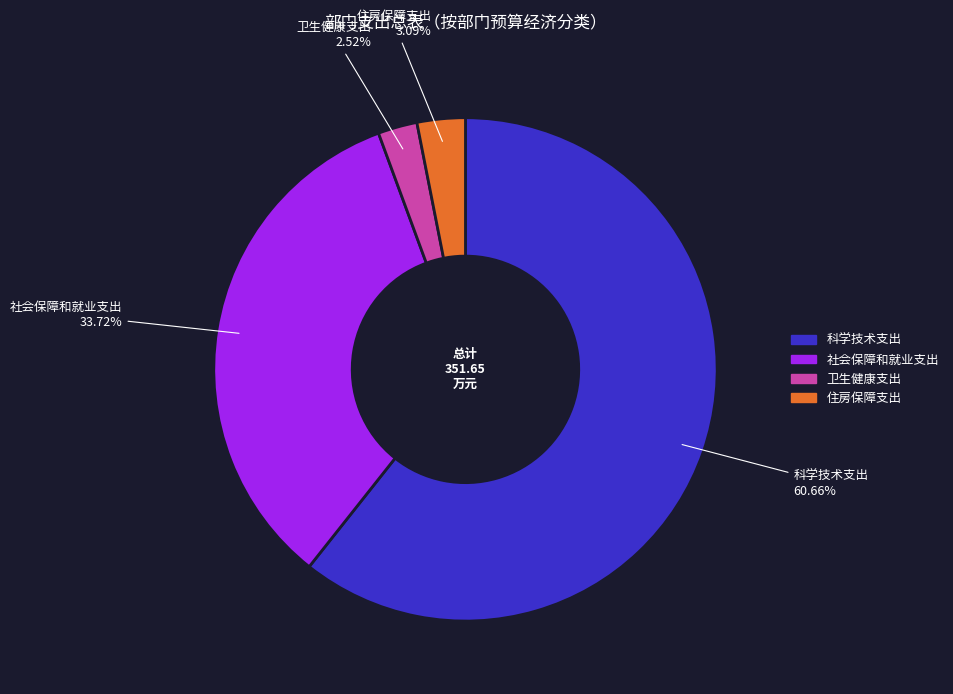

To the nearest percent, what portion does 科学技术支出 represent?

61%